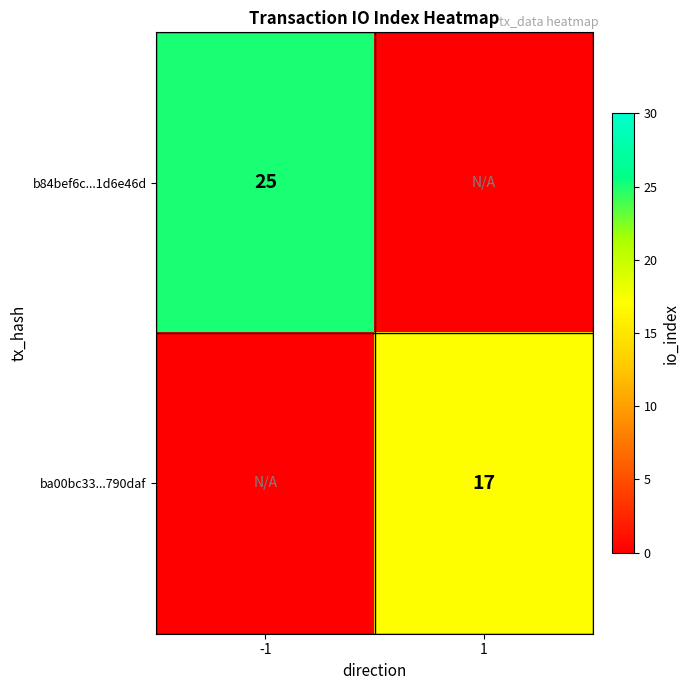

Is it true that b84bef6c...1d6e46d equals 25 at -1?

True